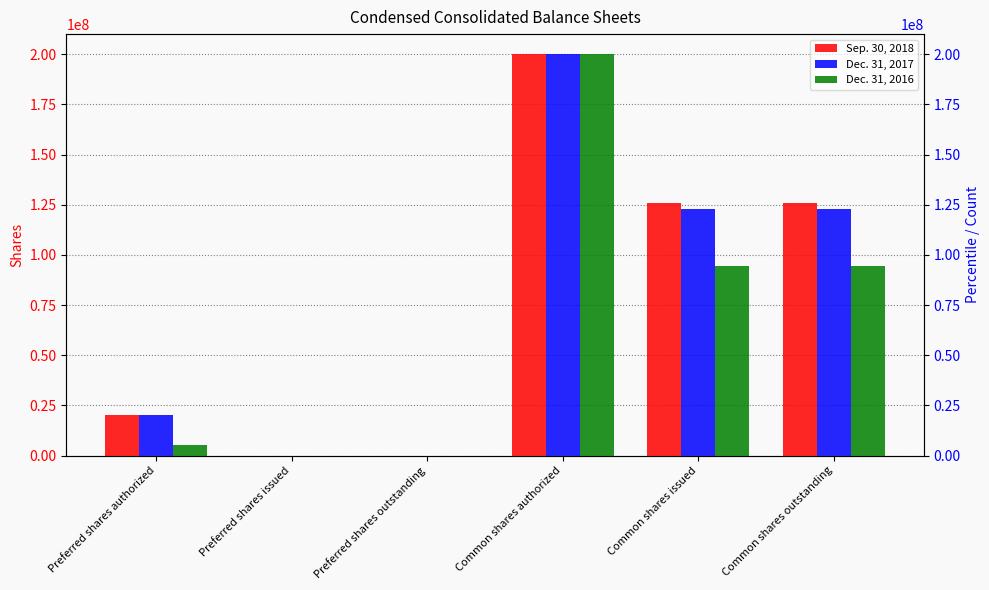

What is the total value across all series at Common shares issued?

342640615